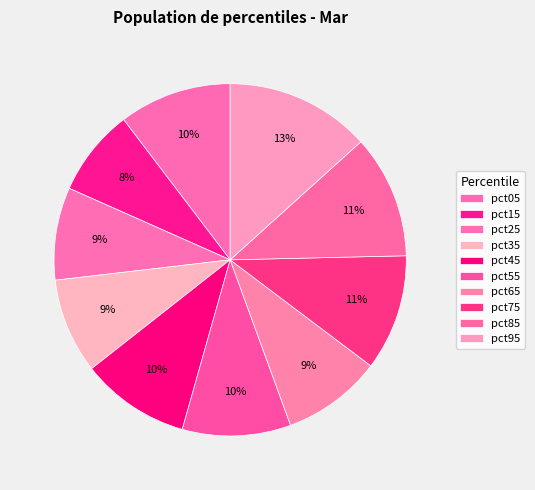

How many segments does this pie chart have?

10